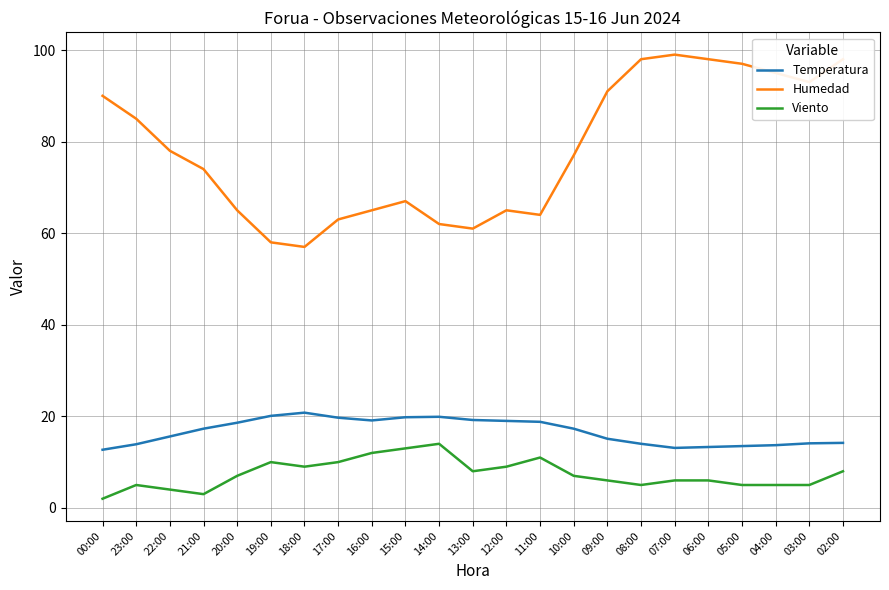

What is the spread (max minus min) of values at 11:00?

53.0